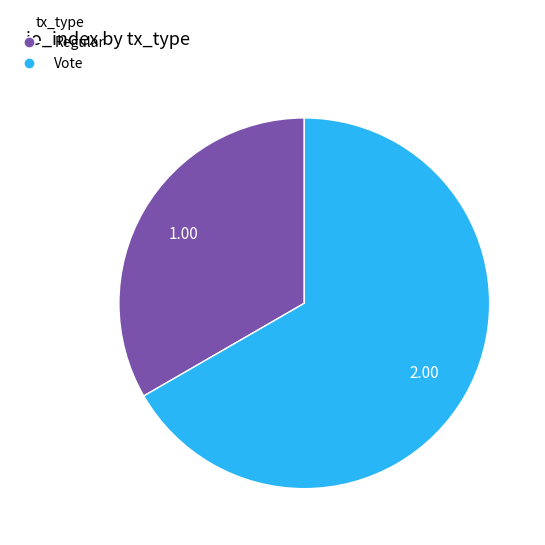

Which category has the biggest portion of the pie?

Vote